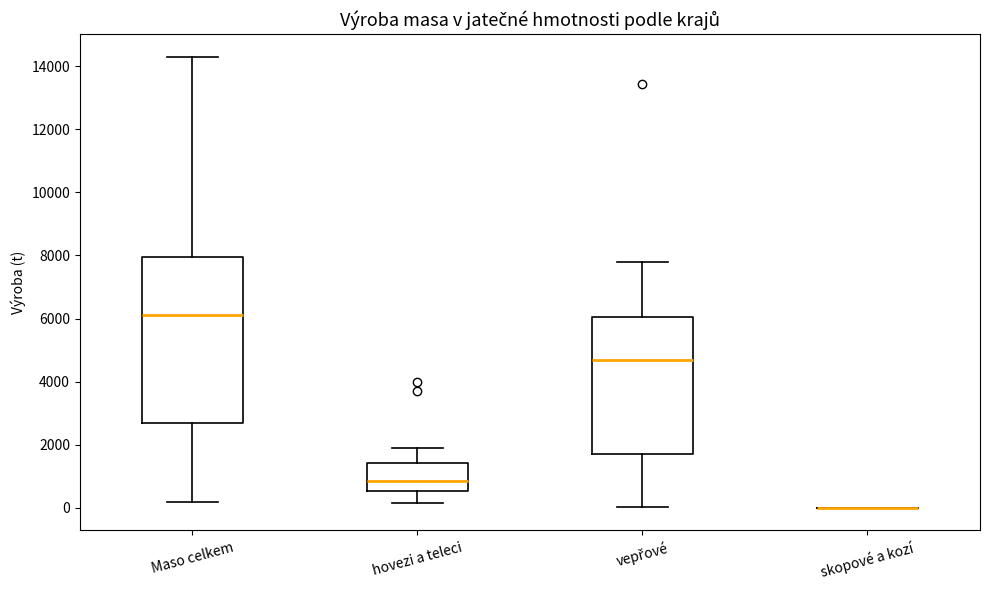

Which box is the tallest, from its lower edge to its upper edge?

Maso celkem